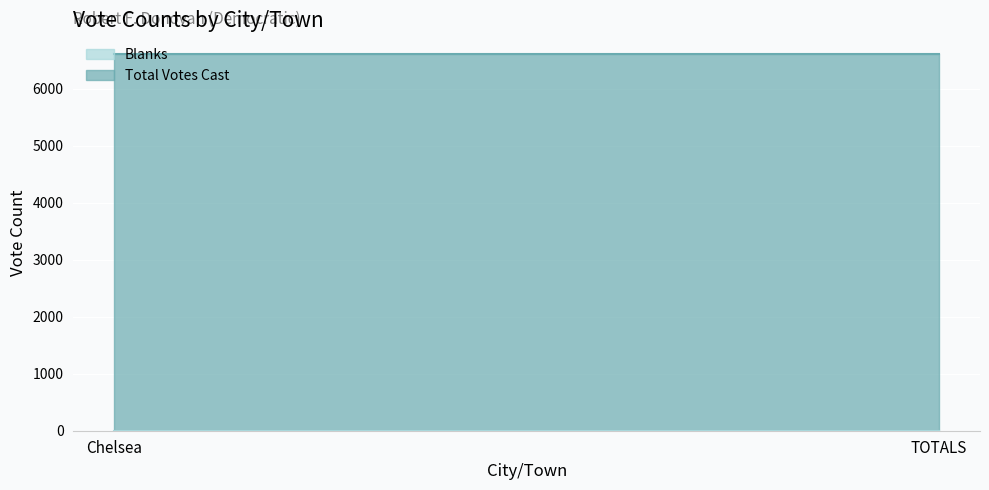

Reading right to left, what are all the values shown in this chart?

Blanks: 0	0
Total Votes Cast: 6604	6604